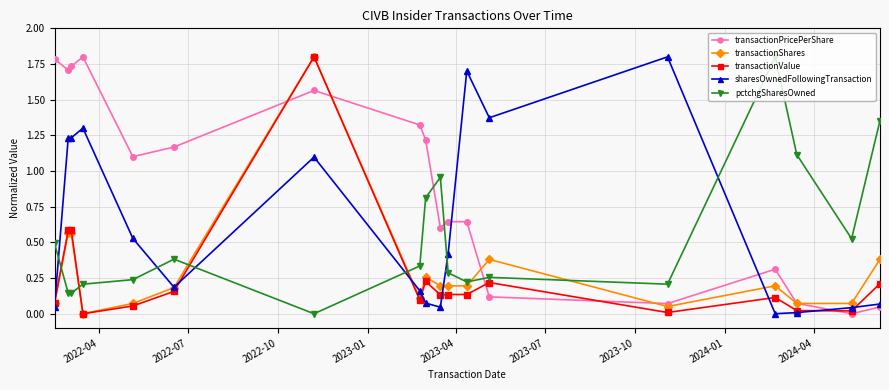

What are all the series names shown in the legend?

transactionPricePerShare, transactionShares, transactionValue, sharesOwnedFollowingTransaction, pctchgSharesOwned